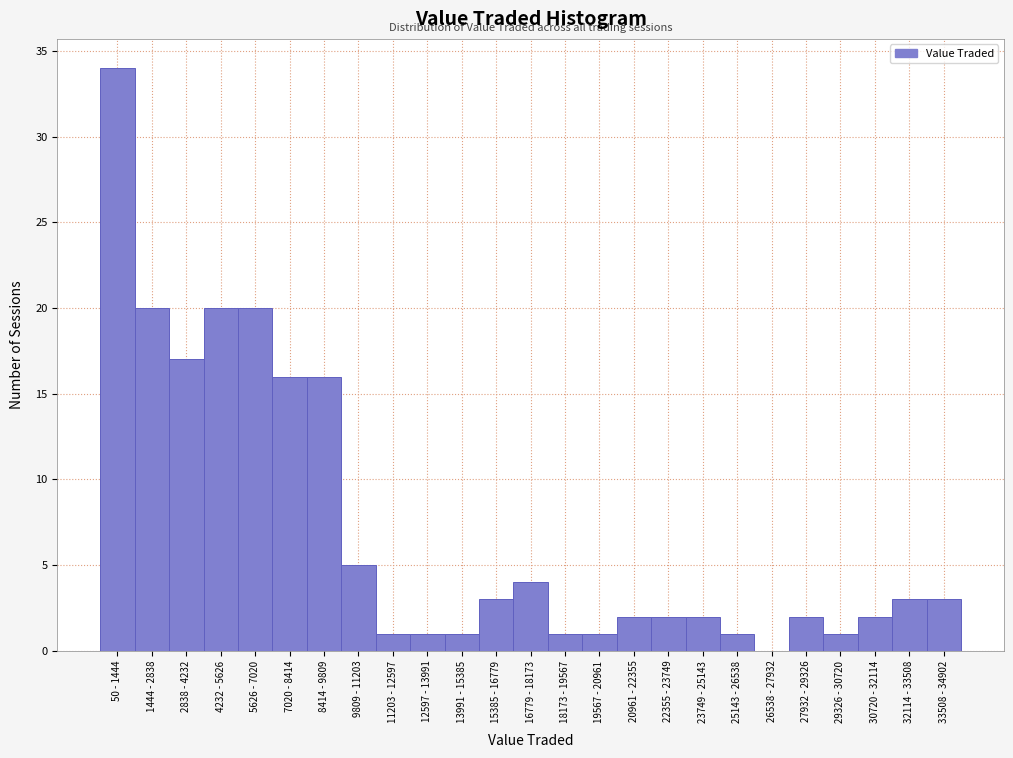

Reading left to right, transcribe all the data shown in this chart.

50 - 1444=34	1444 - 2838=20	2838 - 4232=17	4232 - 5626=20	5626 - 7020=20	7020 - 8414=16	8414 - 9809=16	9809 - 11203=5	11203 - 12597=1	12597 - 13991=1	13991 - 15385=1	15385 - 16779=3	16779 - 18173=4	18173 - 19567=1	19567 - 20961=1	20961 - 22355=2	22355 - 23749=2	23749 - 25143=2	25143 - 26538=1	26538 - 27932=0	27932 - 29326=2	29326 - 30720=1	30720 - 32114=2	32114 - 33508=3	33508 - 34902=3